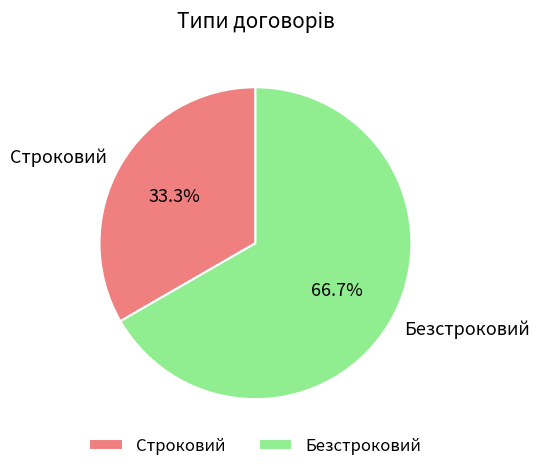

Which has a higher value, Строковий or Безстроковий?

Безстроковий